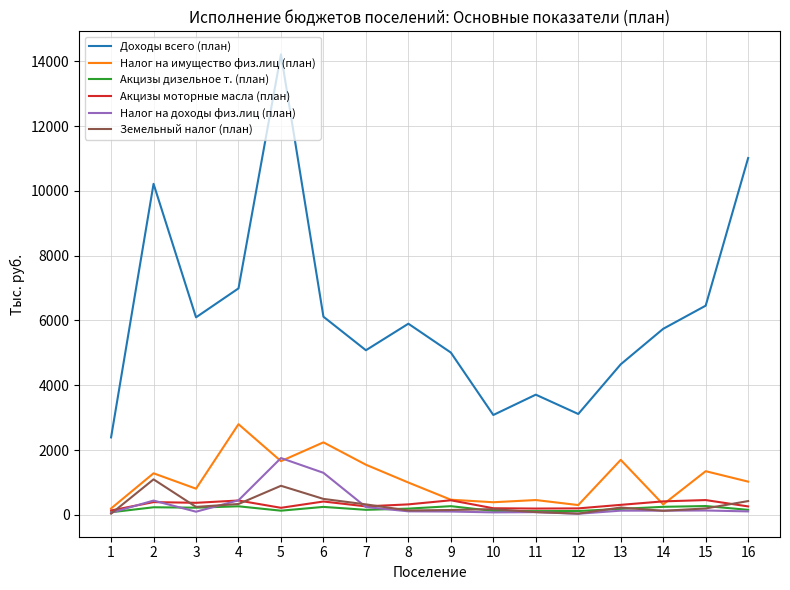

What is the greatest value displayed?

14212.6